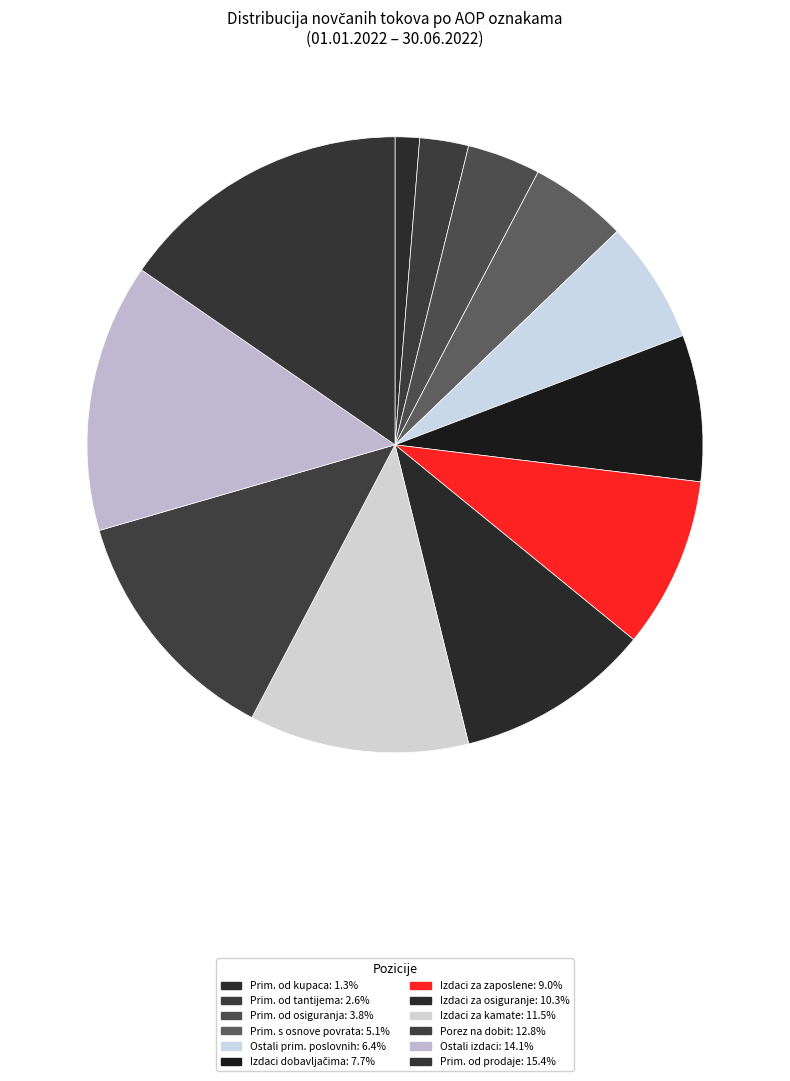

How many slices are in this pie chart?

12